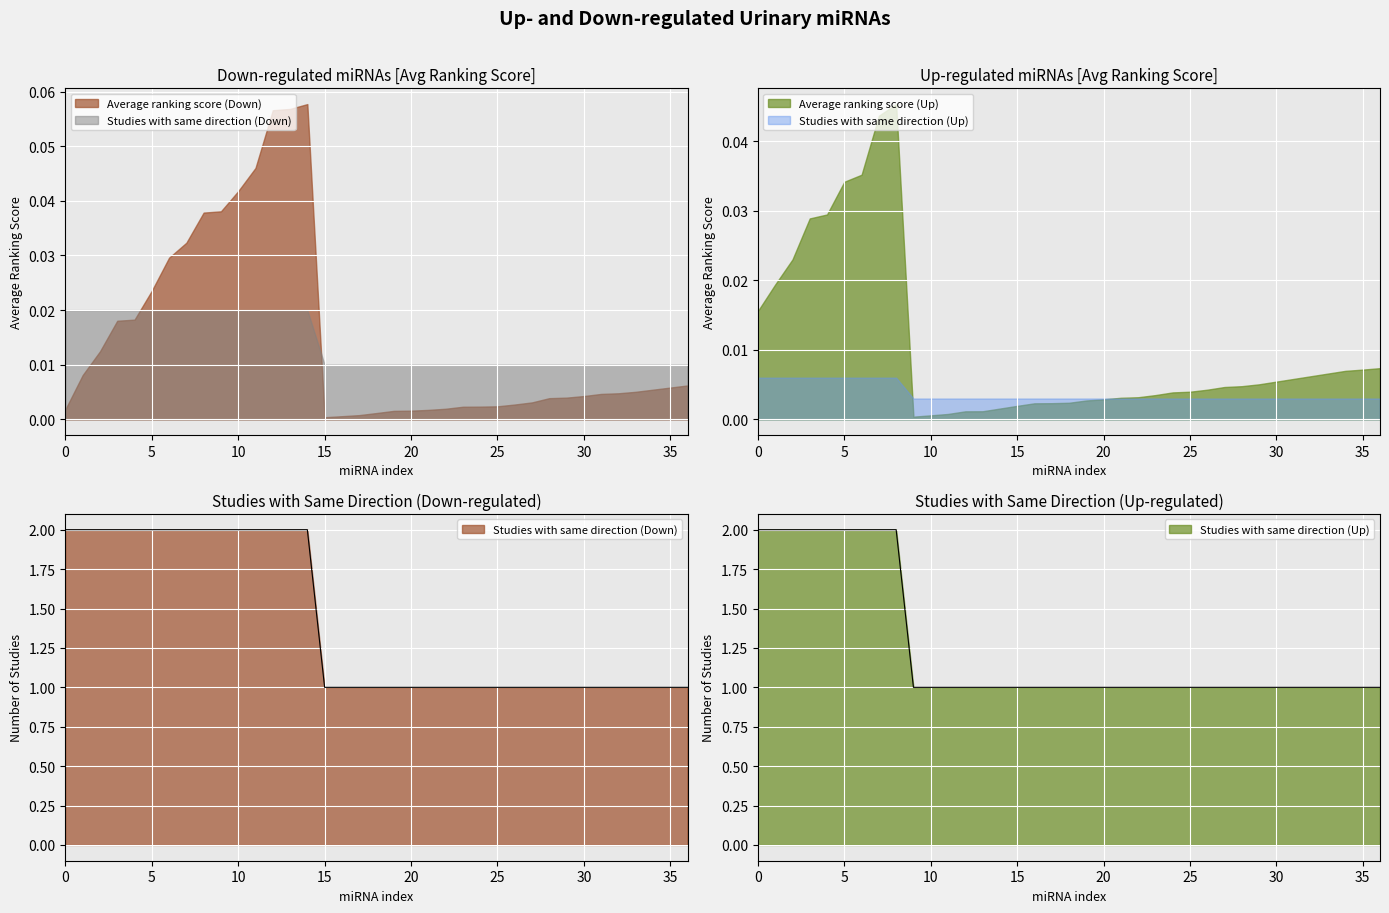

Rank the series by their maximum value, from lowest to highest.

Studies with the same direction (Down), Studies with the same direction (Up)